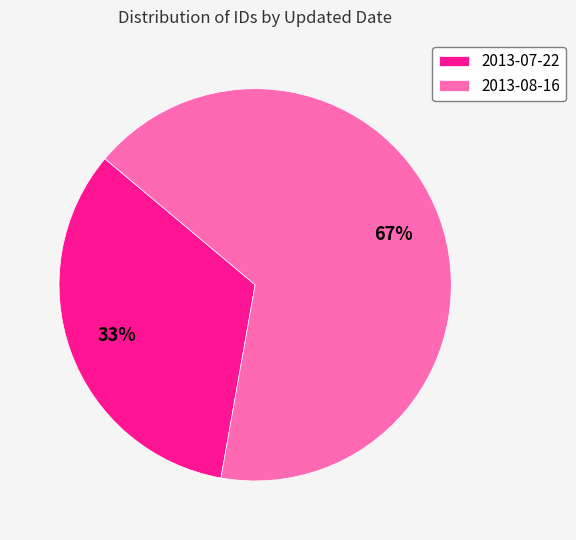

Which has a higher value, 2013-07-22 or 2013-08-16?

2013-08-16